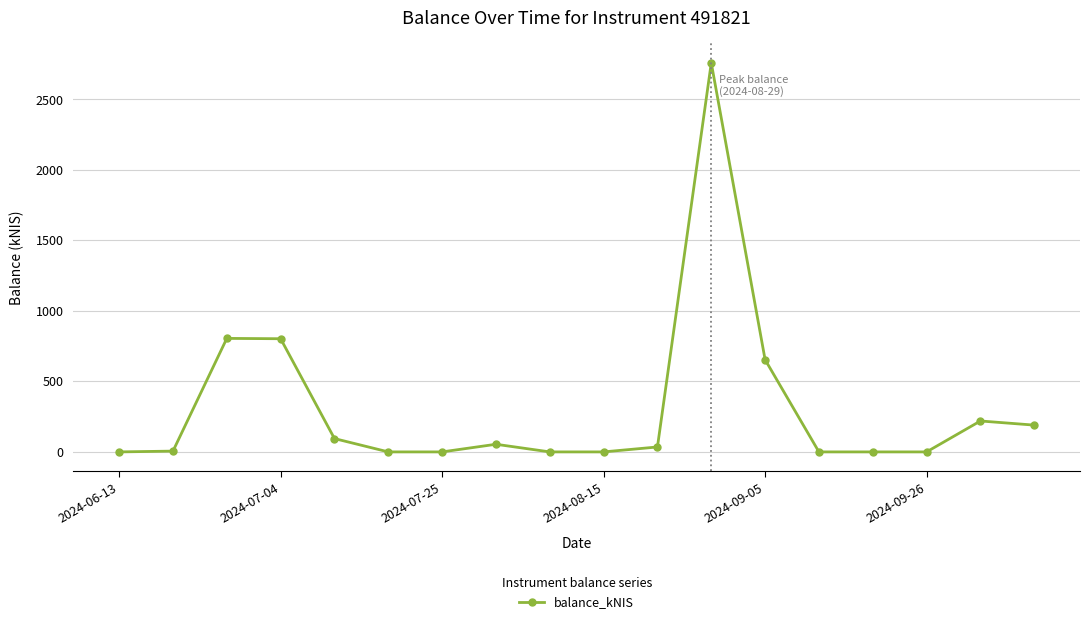

Count the number of categories in the chart.

18